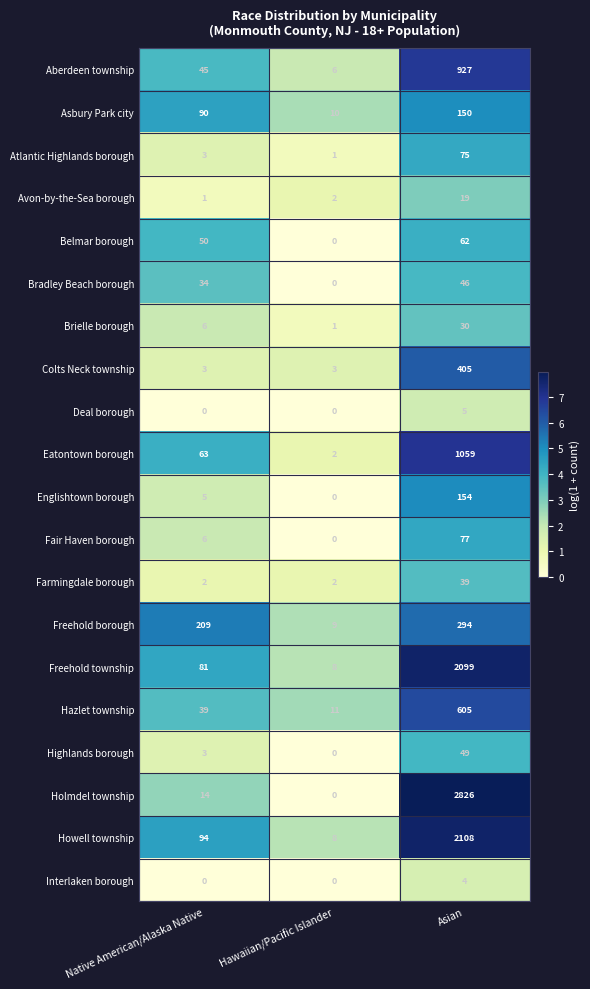

What is the difference between the maximum and minimum values in the Freehold borough series?

285